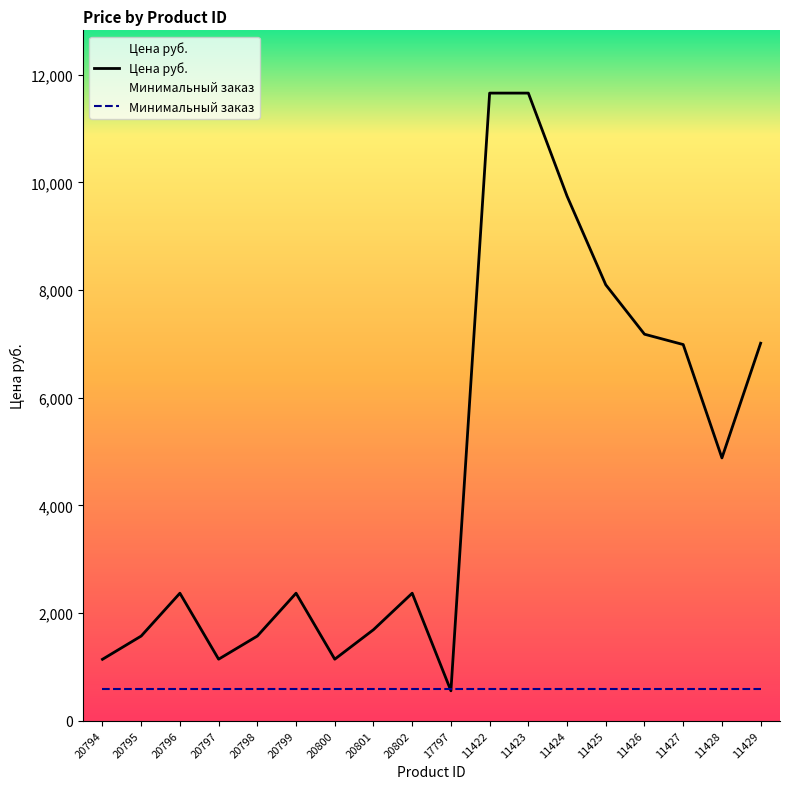

Reading left to right, what are all the values shown in this chart?

20794=1141	20795=1573	20796=2369	20797=1143	20798=1573	20799=2369	20800=1143	20801=1691	20802=2369	17797=556	11422=11659	11423=11659	11424=9745	11425=8098	11426=7180	11427=6988	11428=4882	11429=7013